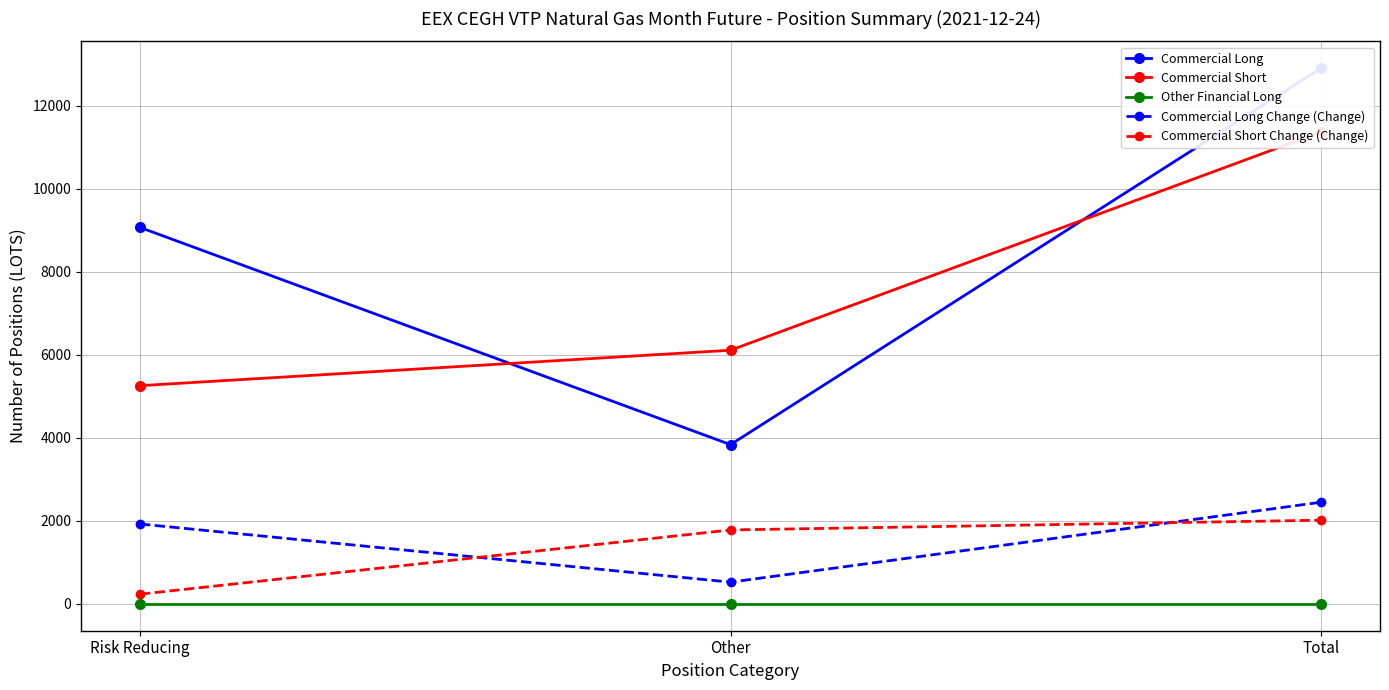

Does the chart display data point markers on the line(s)?

Yes